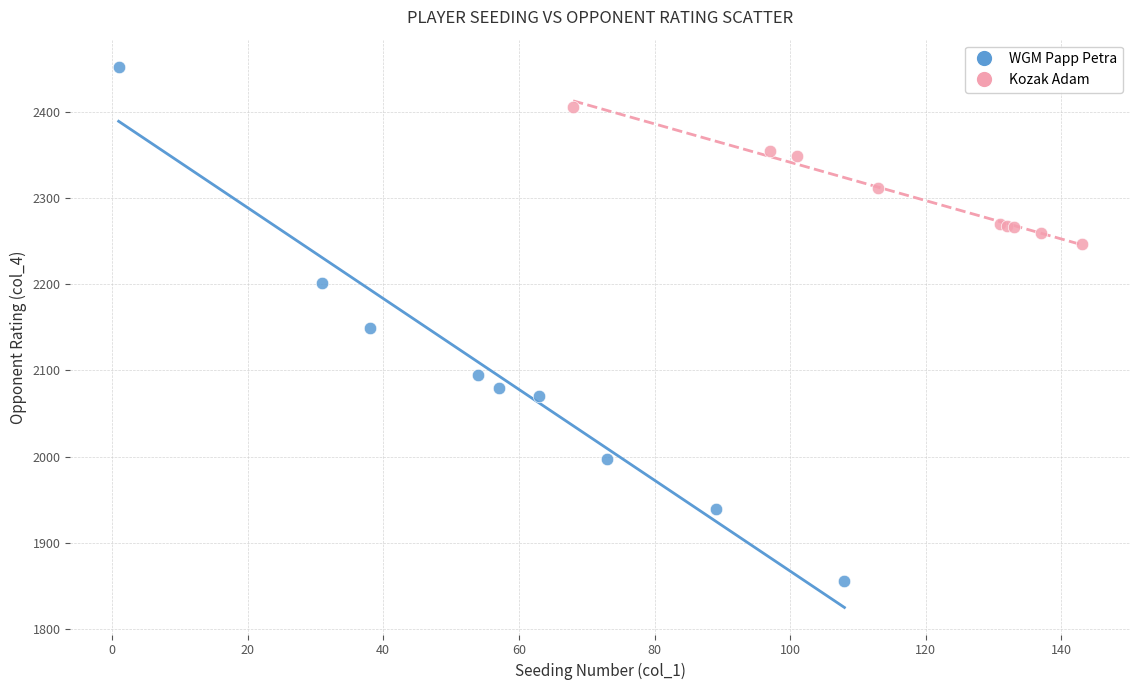

What are all the series names shown in the legend?

WGM Papp Petra, Kozak Adam